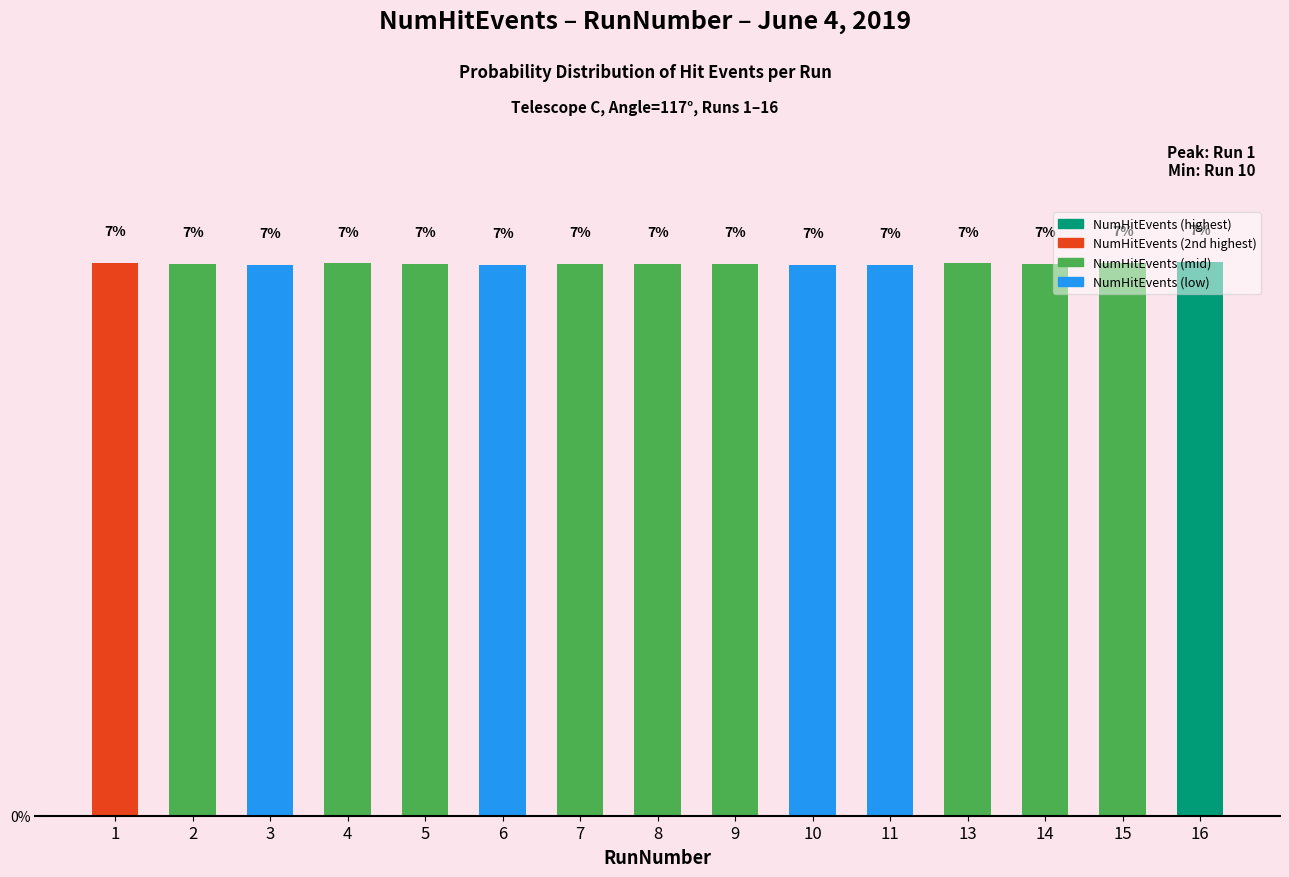

What is the sum of the values at 2 and 11?

13.3